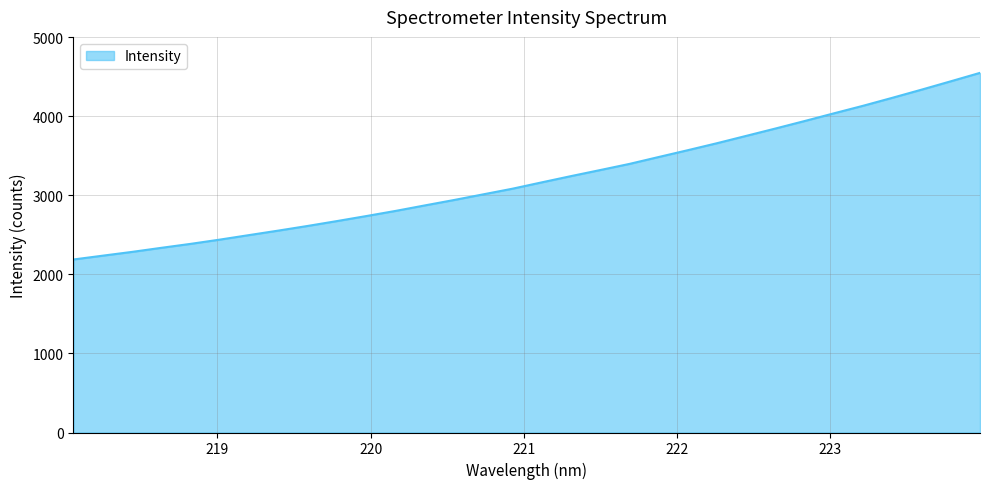

What is the difference between the maximum and minimum values?

2361.0